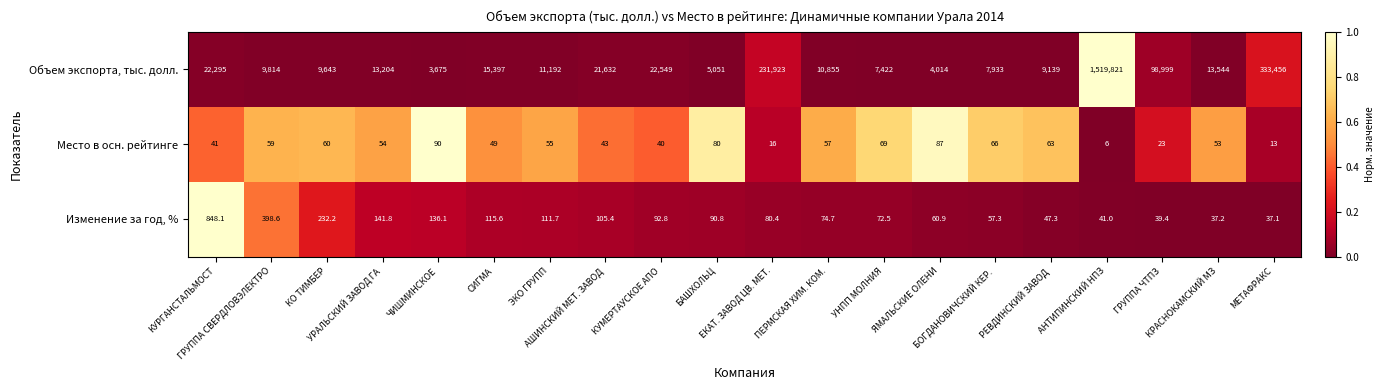

Which series has the widest spread of values?

Объем экспорта, тыс. долл.